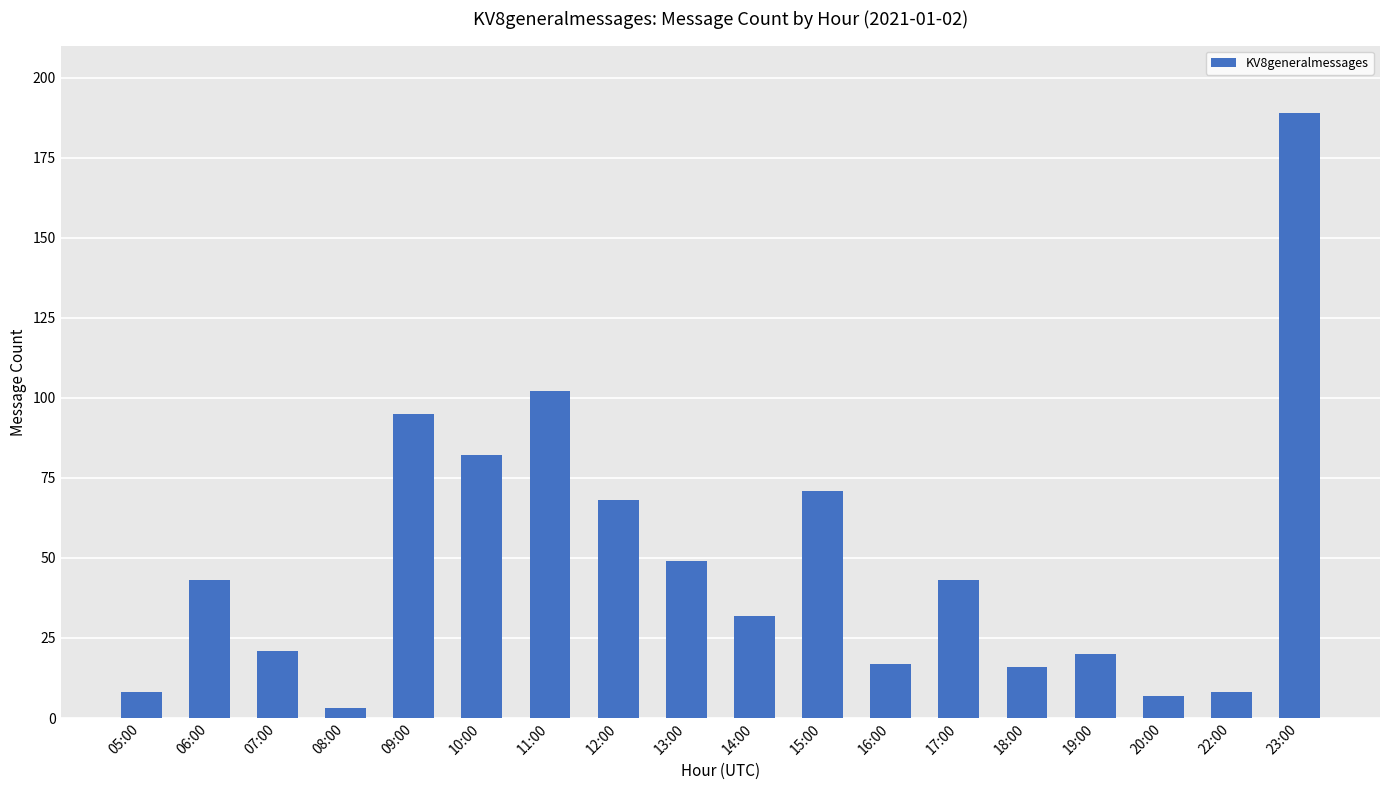

What position from the right is 16:00?

7